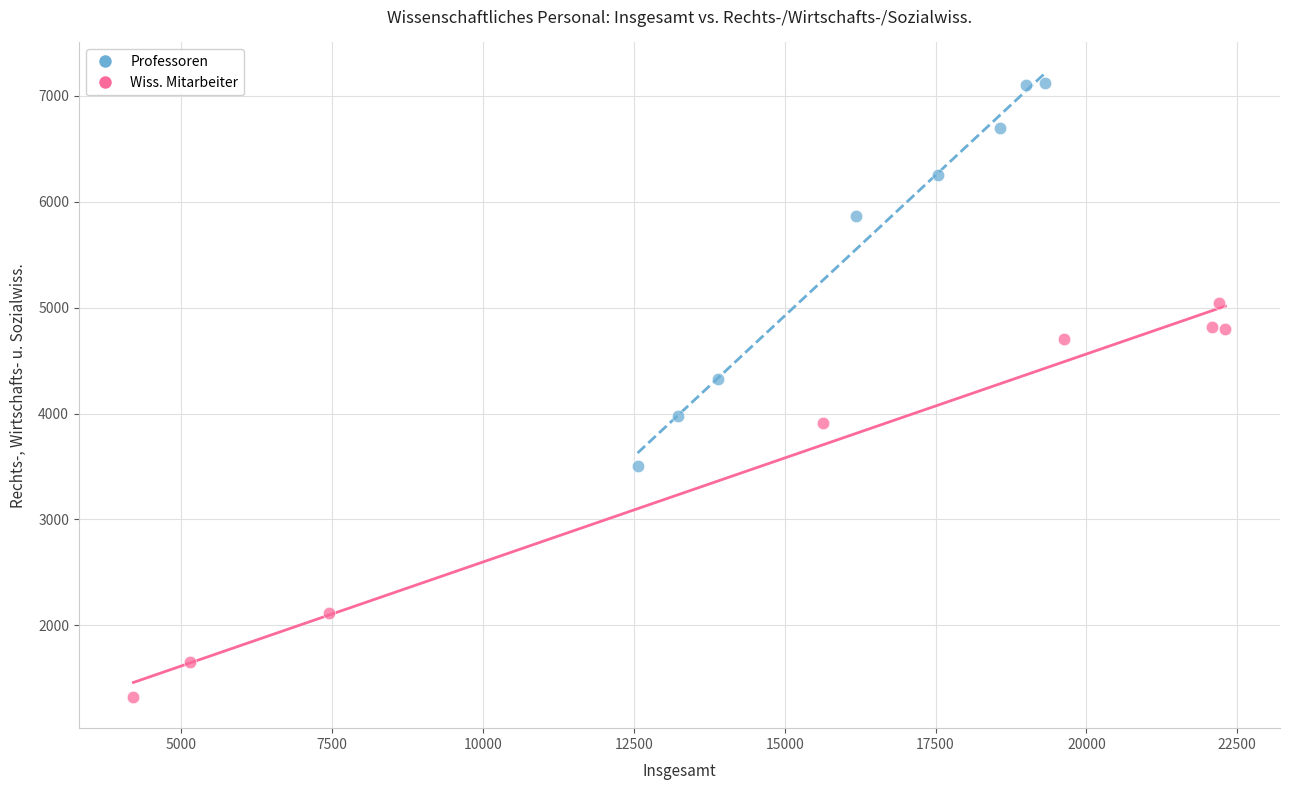

Which series reaches the minimum Y coordinate?

Wiss. Mitarbeiter